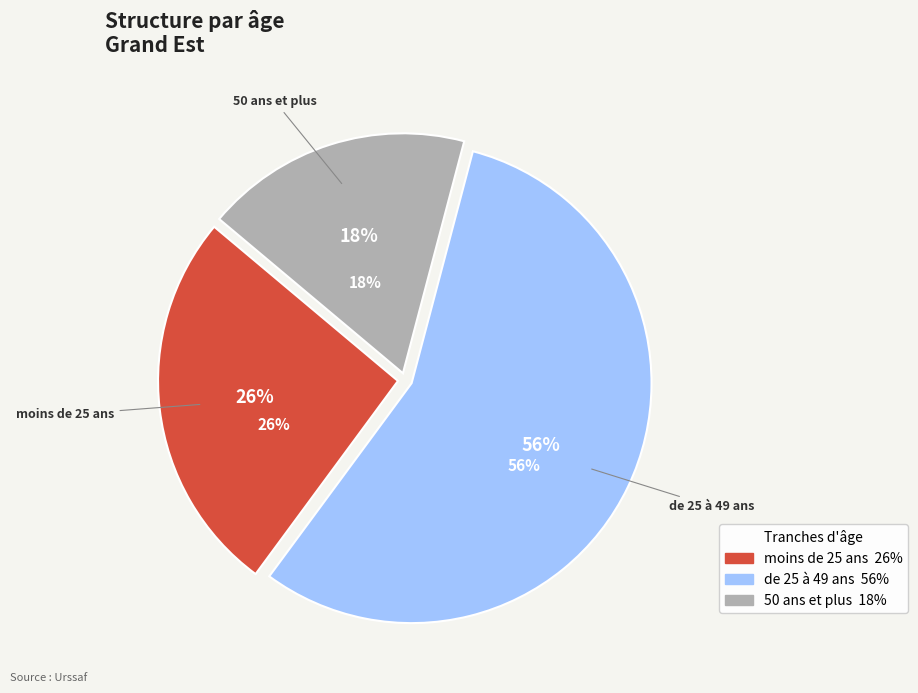

What is the smallest slice in the pie chart?

50 ans et plus